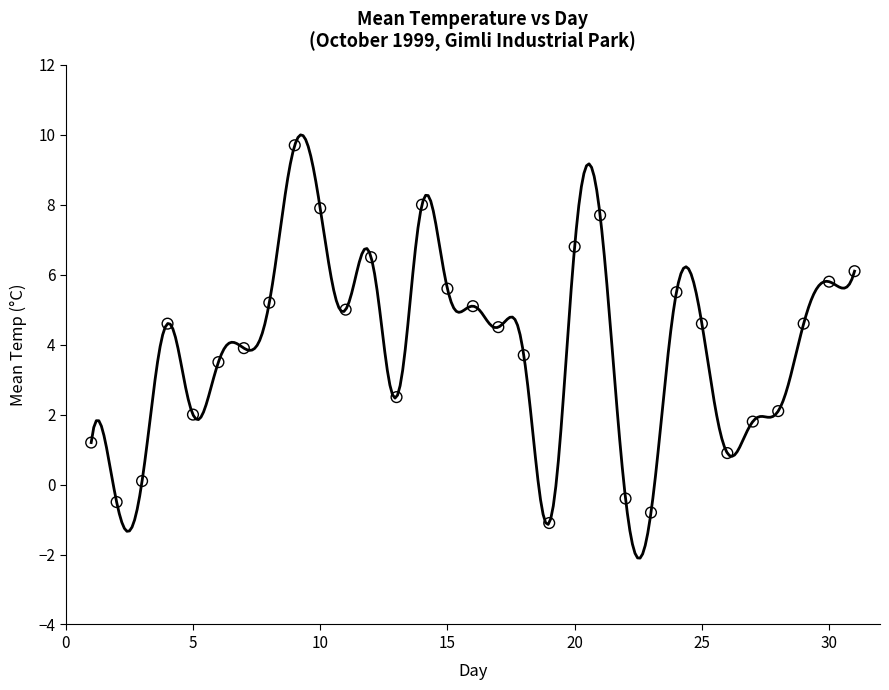

What is the range of Y values (max minus min)?

10.8